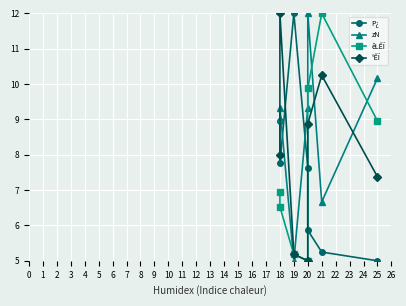

True or false: P¿ and zN cross at least once.

True